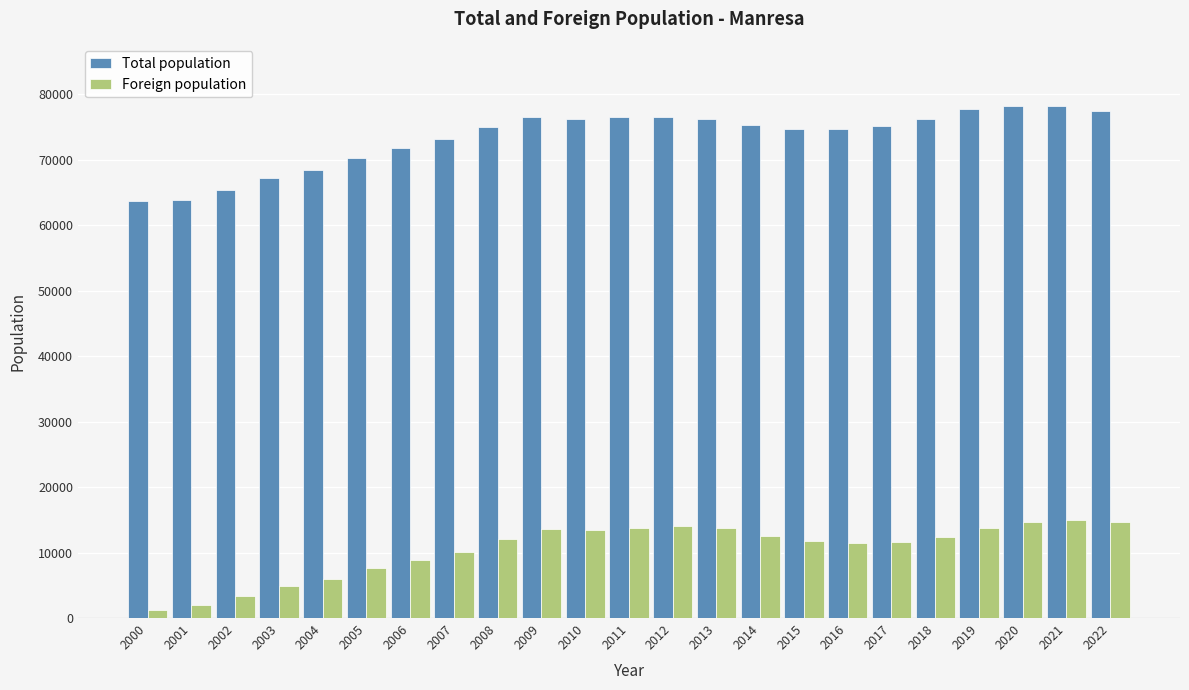

What is the maximum value shown in the chart?

78245